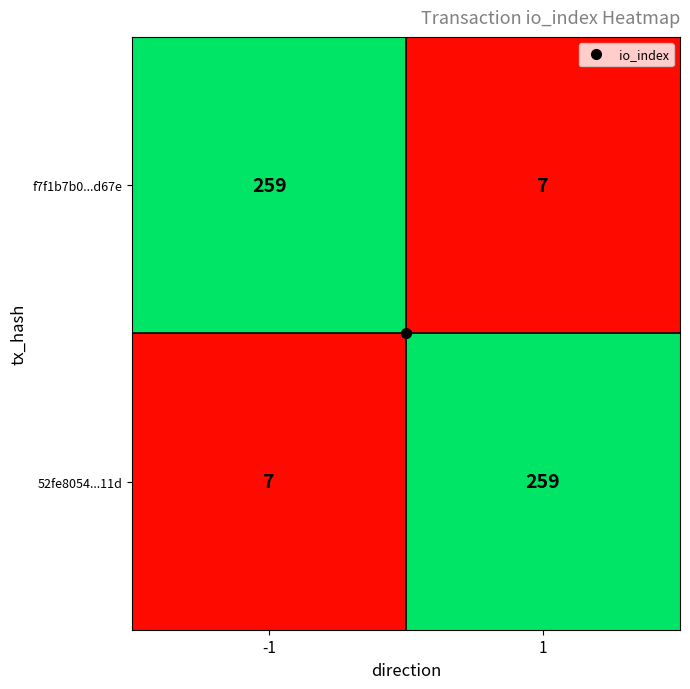

What is the spread (max minus min) of values at 1?

252